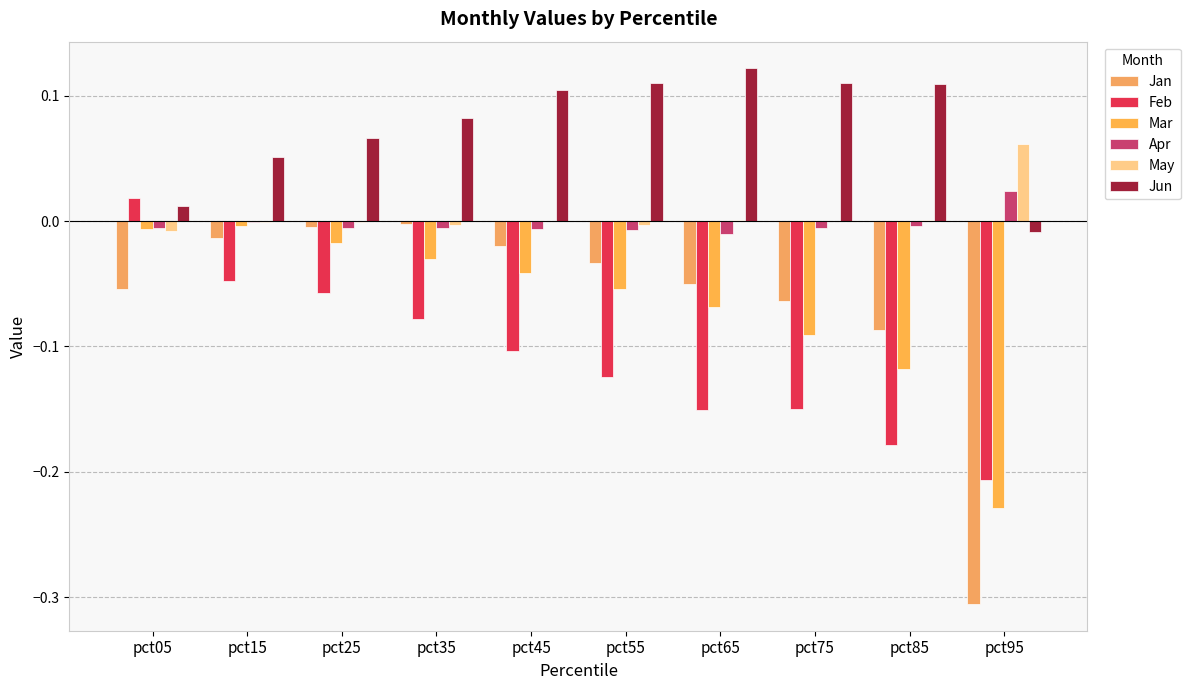

How many groups of bars are there?

10